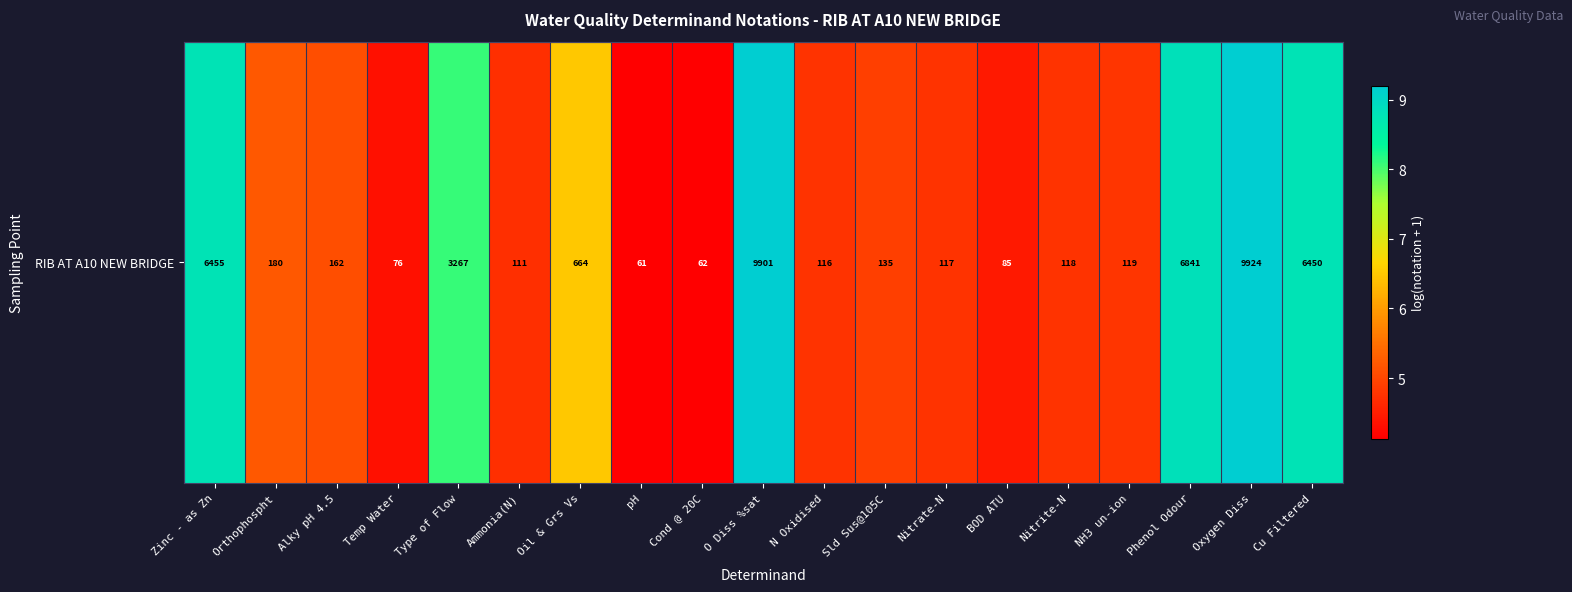

What is the average value?

6.1